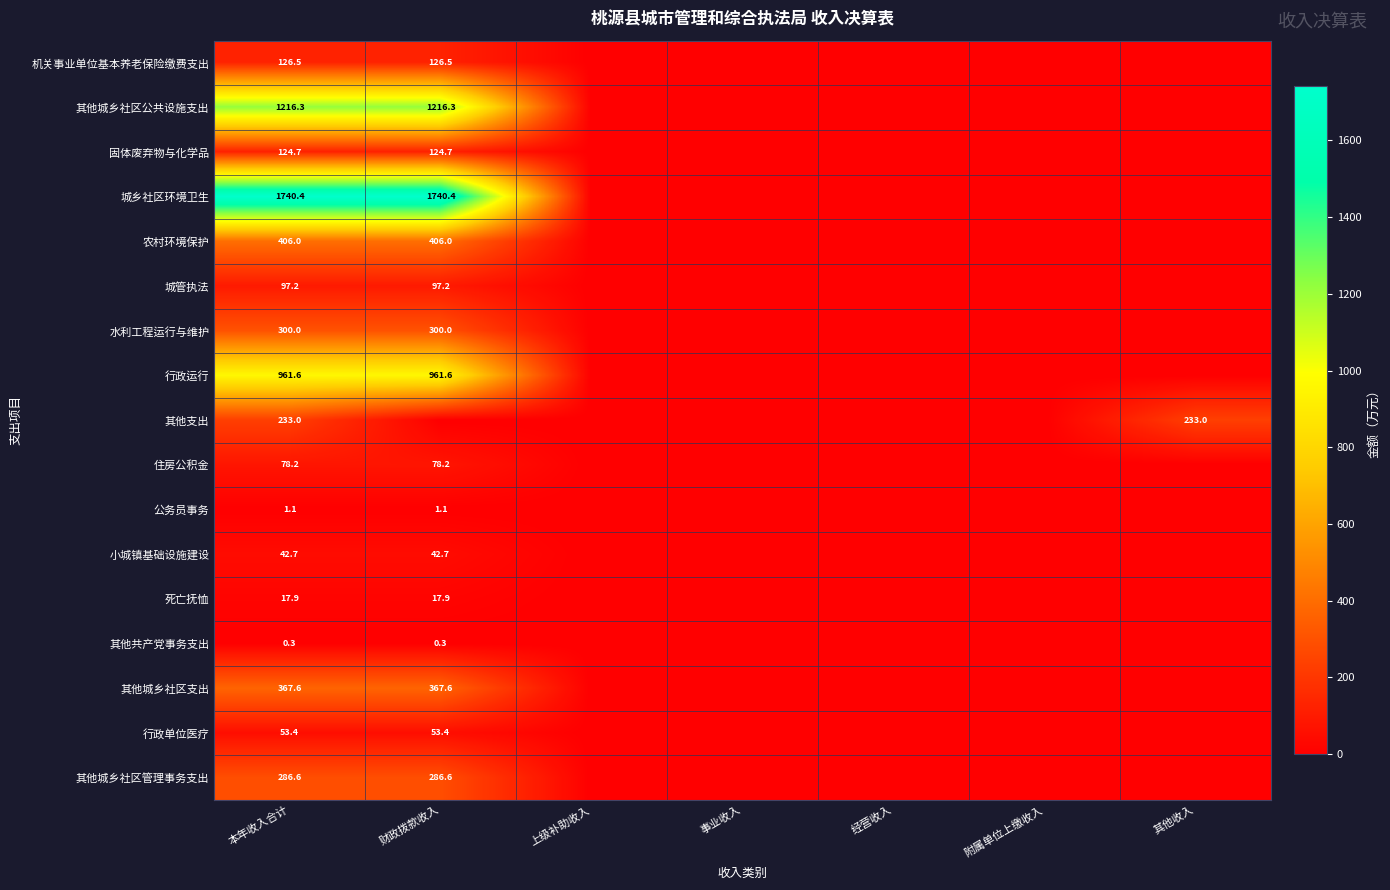

What is the difference between the highest and lowest values at 本年收入合计?

1740.1